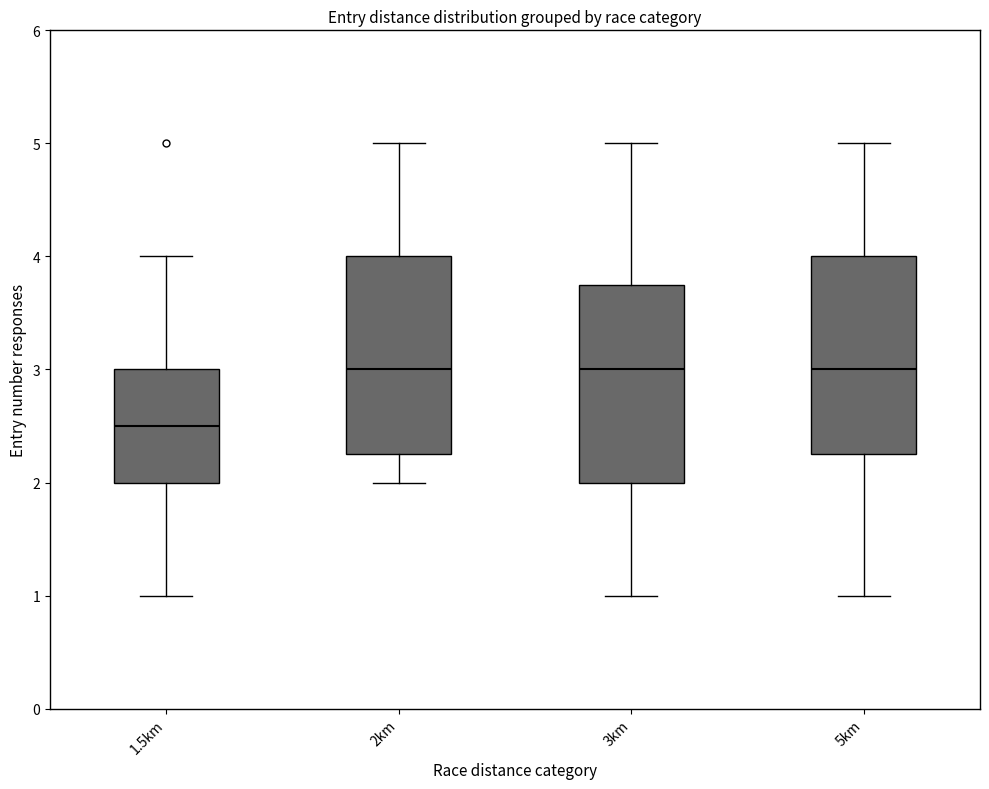

Where is the upper edge of the box for 1.5km on the y-axis? The values are not printed on the chart, so give them approximately, as read against the axis.

3.0